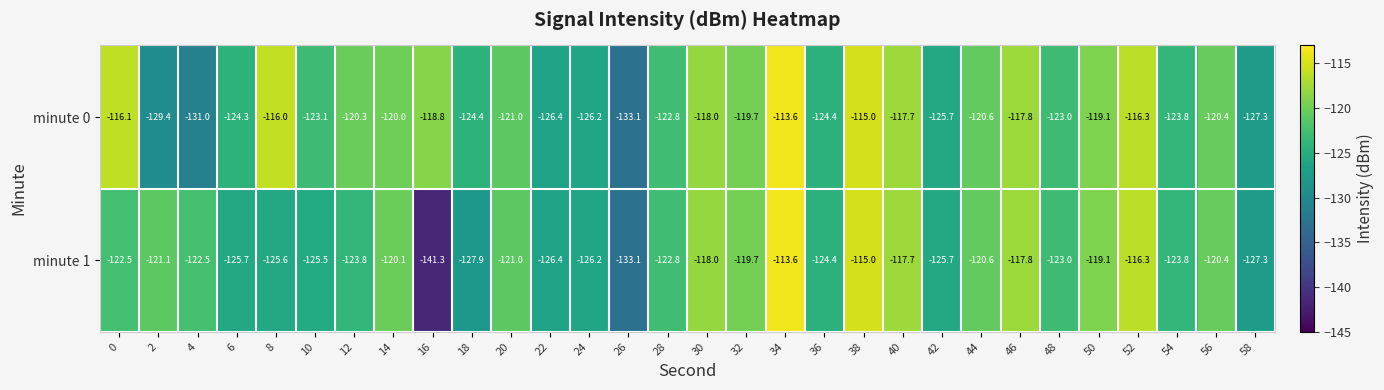

Rank the series by their average value, from lowest to highest.

minute 1, minute 0